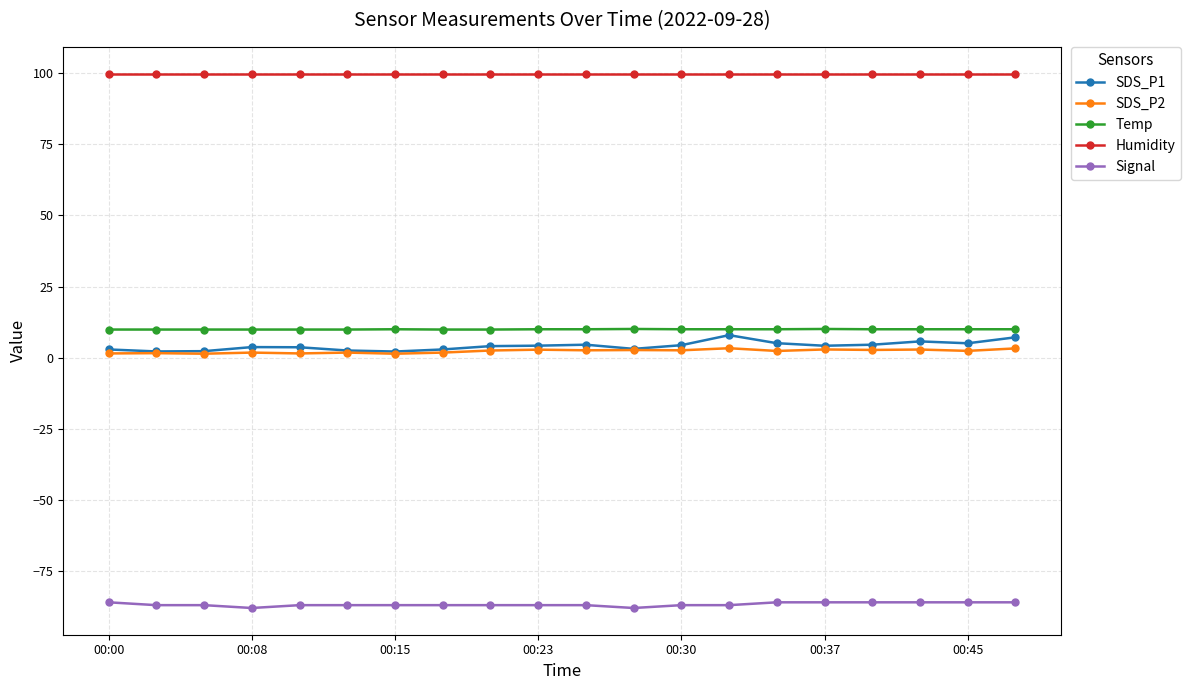

True or false: SDS_P1 and Temp intersect in this chart.

False